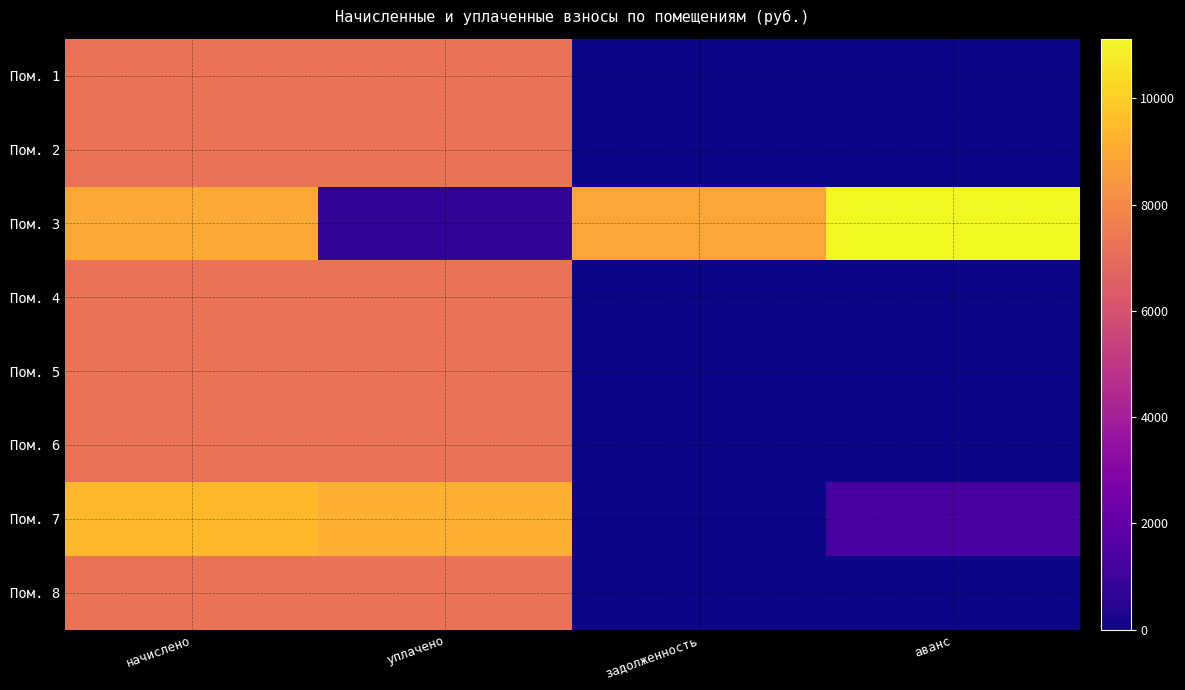

Which has a higher value, уплачено or задолженность?

уплачено